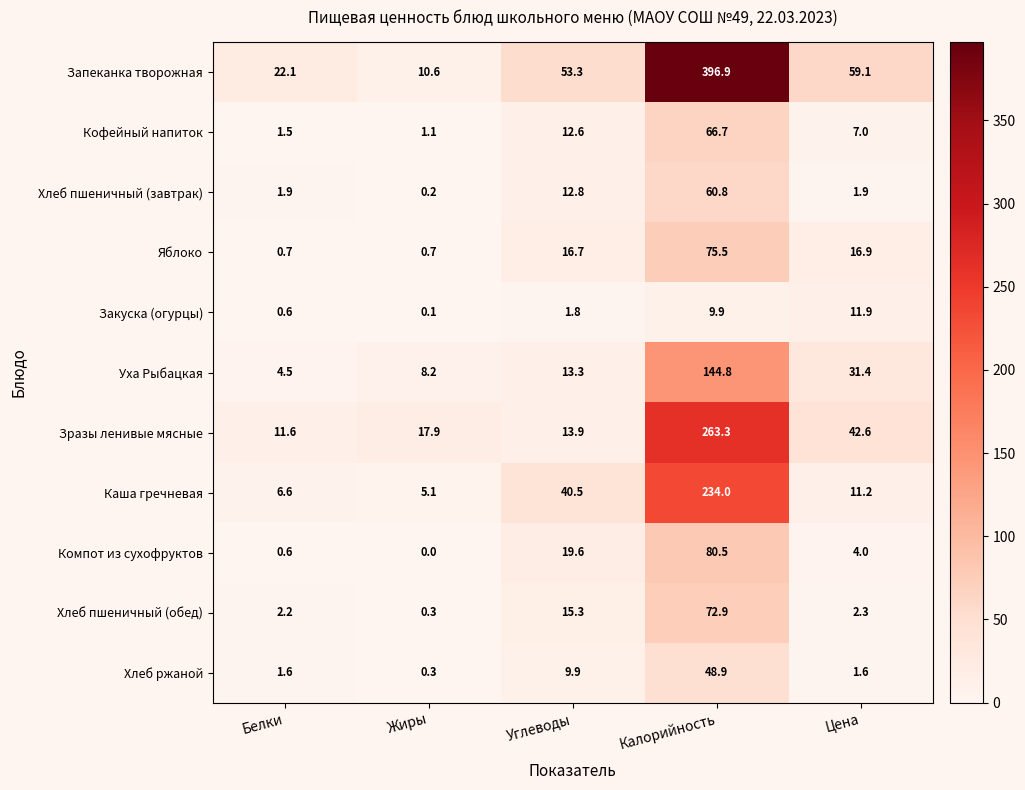

Rank the series by their maximum value, from highest to lowest.

Запеканка творожная, Зразы ленивые мясные, Каша гречневая, Уха Рыбацкая, Компот из сухофруктов, Яблоко, Хлеб пшеничный (обед), Кофейный напиток, Хлеб пшеничный (завтрак), Хлеб ржаной, Закуска (огурцы)